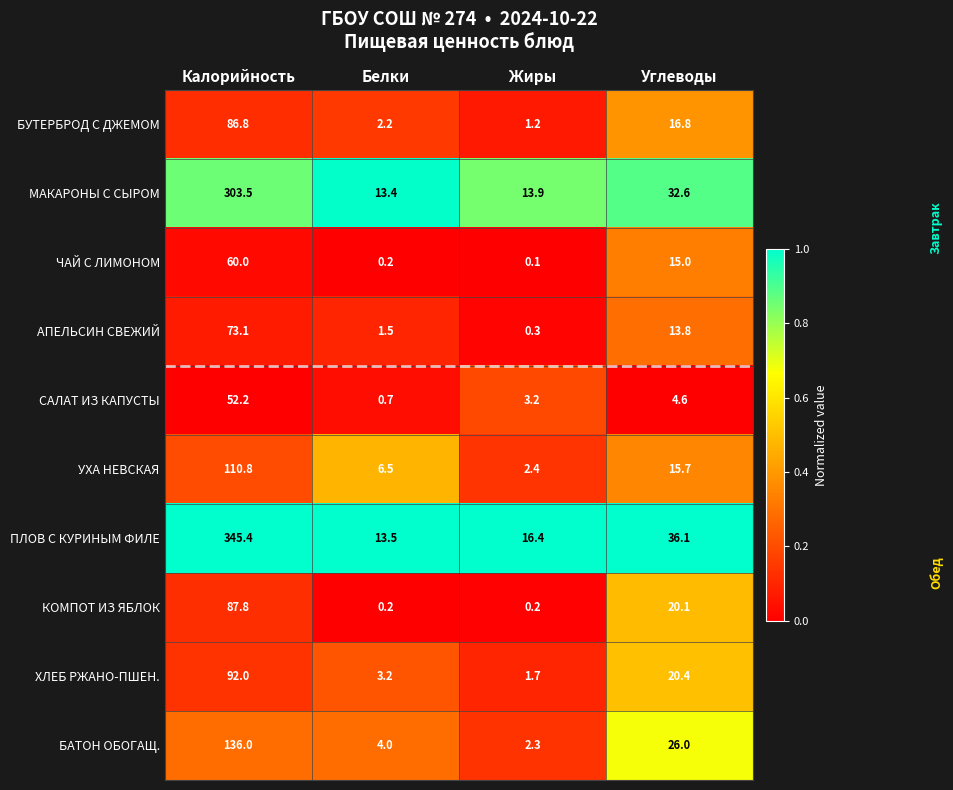

Count the number of data series in this chart.

10